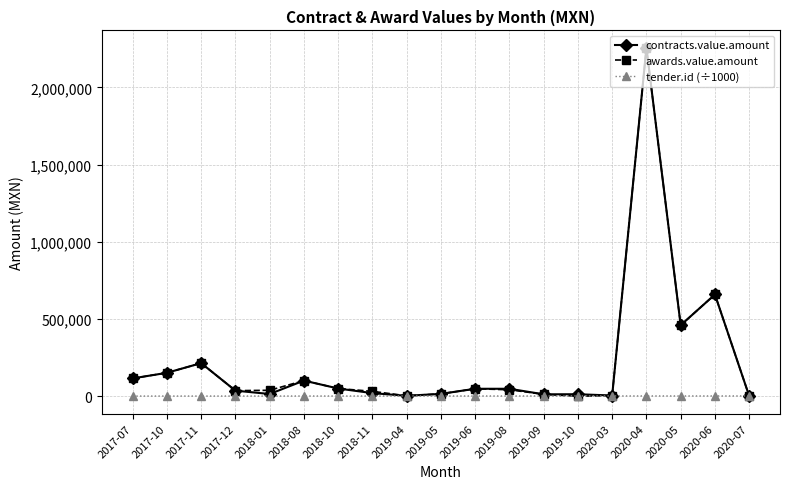

What is the label of the 9th point from the right?

2019-06